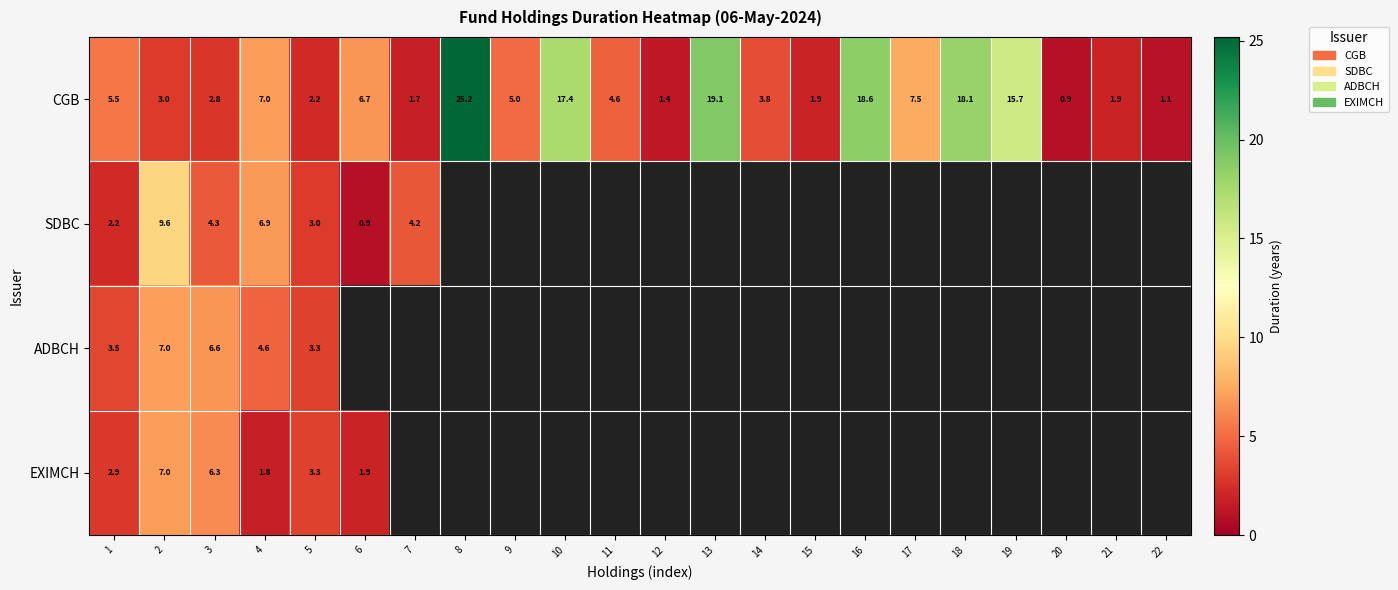

At how many categories does at least one series exceed 6?

11